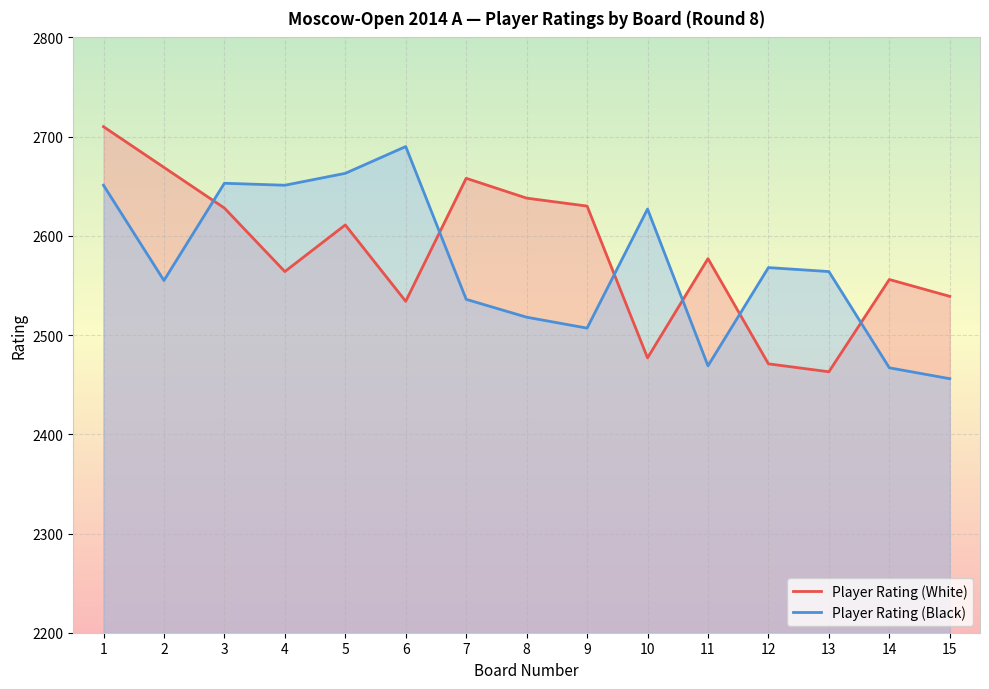

What is the difference between the maximum and minimum values in the Player Rating (White) series?

247